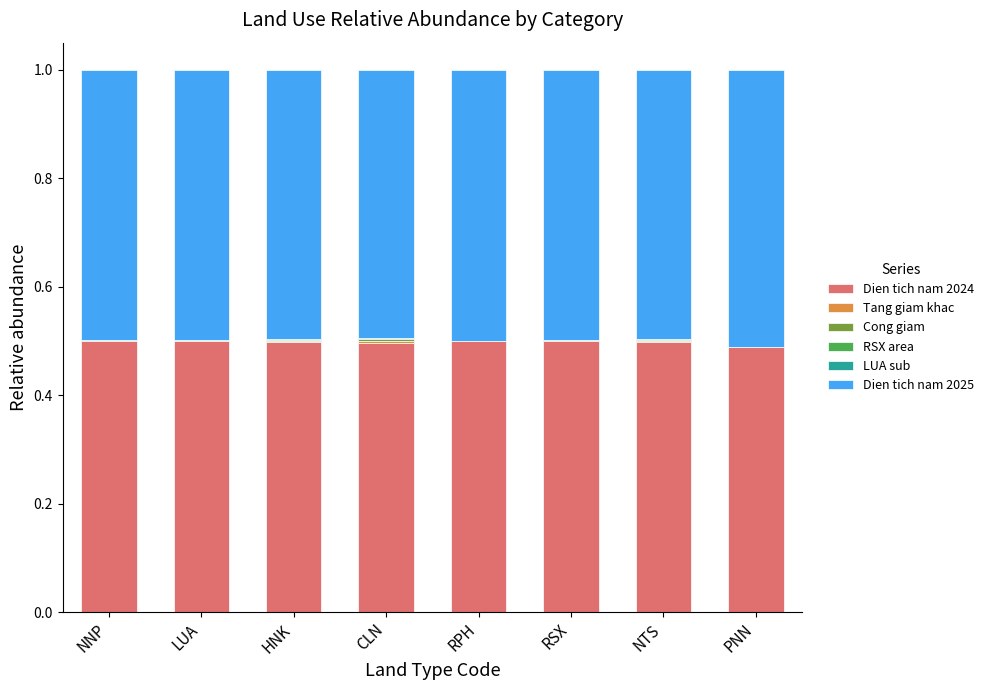

True or false: Dien tich nam 2024 has a value of 0.5 at LUA.

True